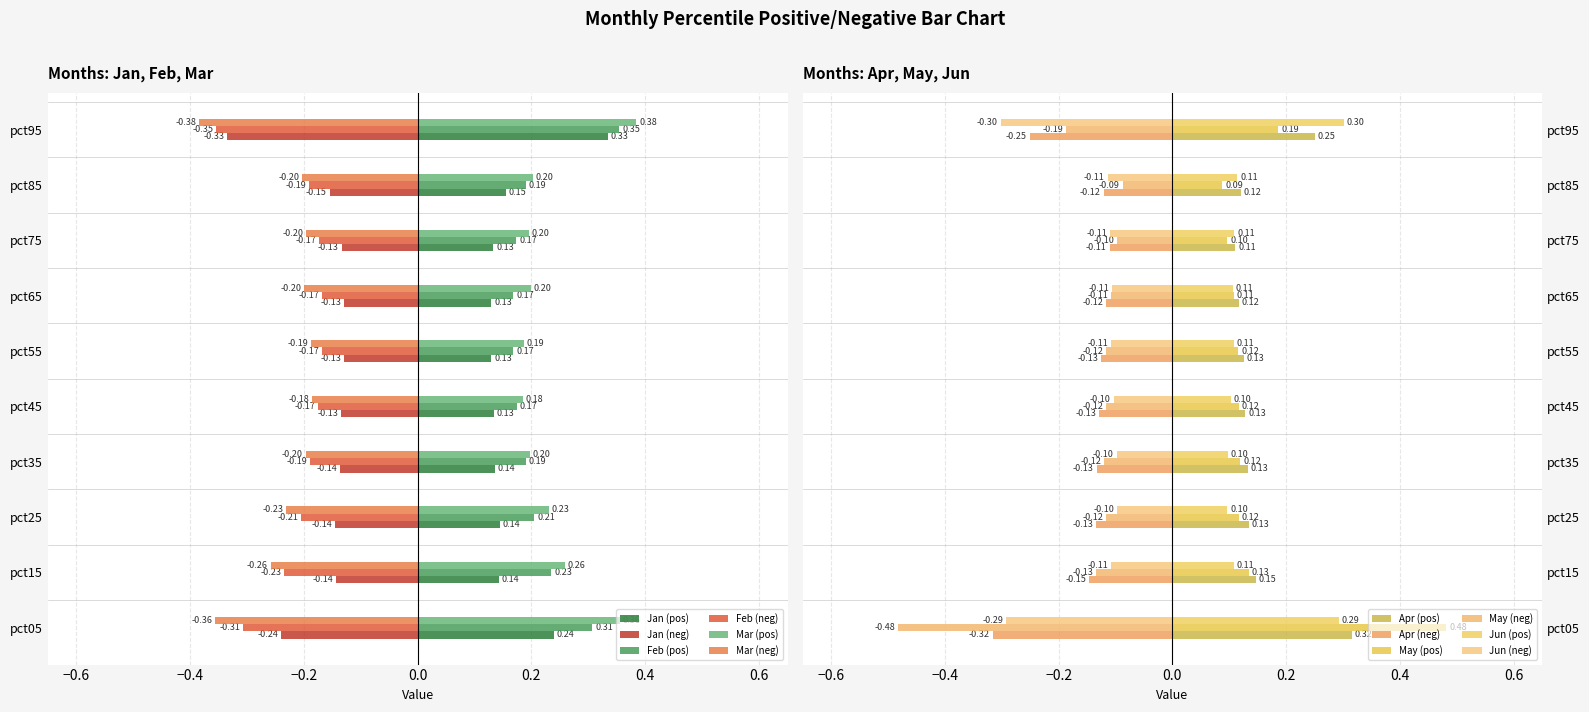

How many categories are shown in the chart?

10